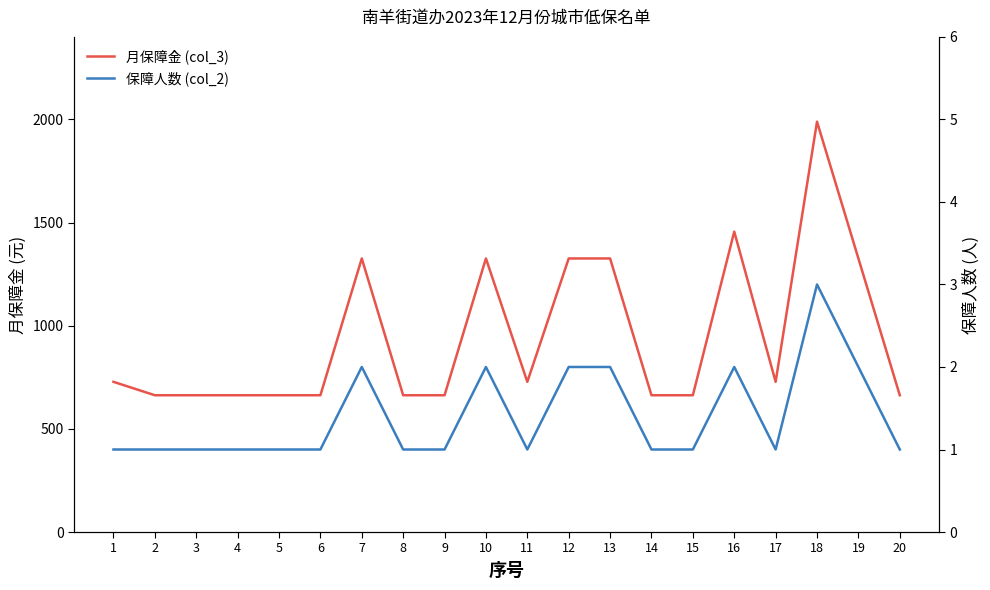

What is the total value across all series at 17?

729